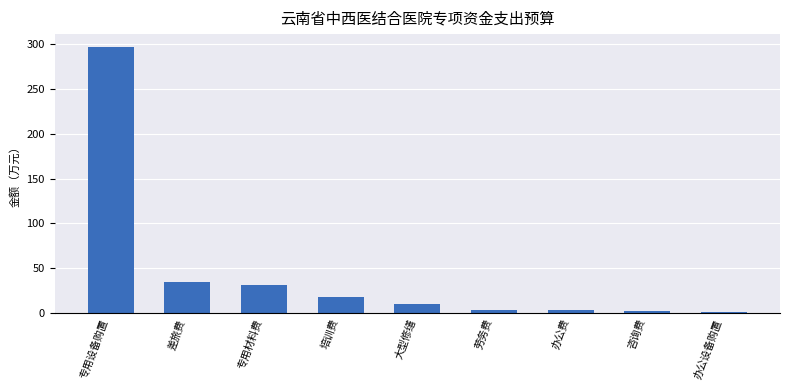

The chart shows a value of 409.8 at 专用设备购置. True or false?

False